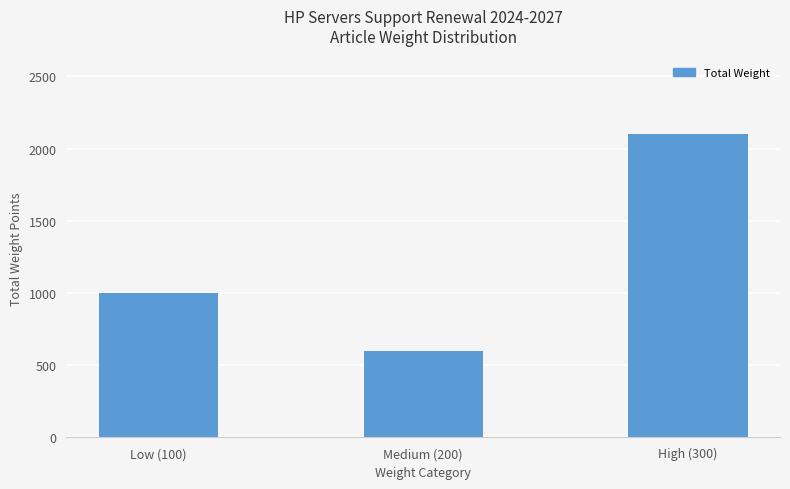

What is the change in value from Low (100) to High (300)?

+1100